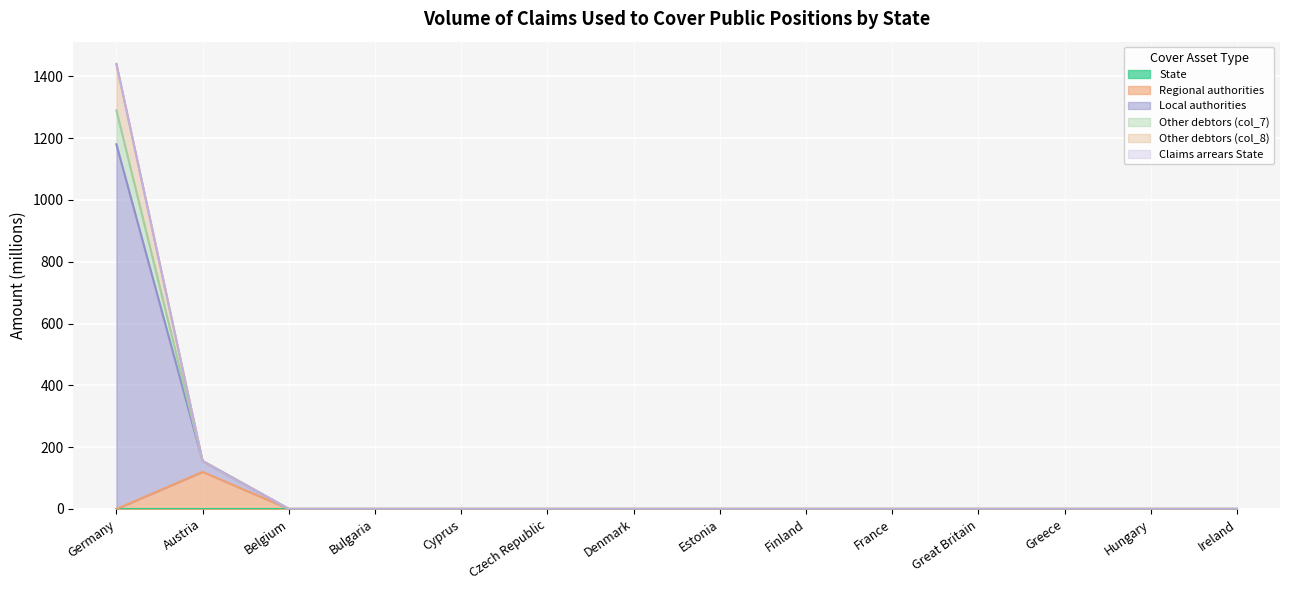

True or false: Regional authorities and Other debtors (col_8) intersect in this chart.

False